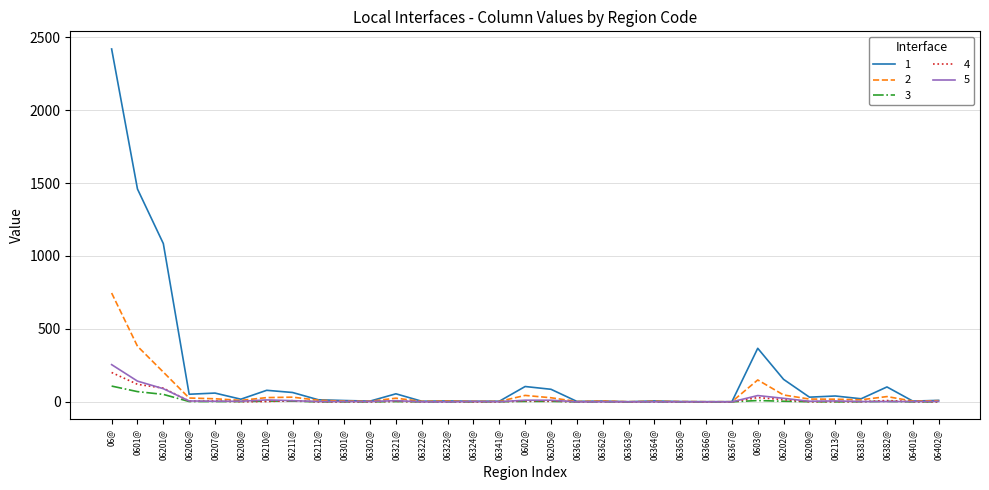

The 1 series shows 4 at 06341@. True or false?

True